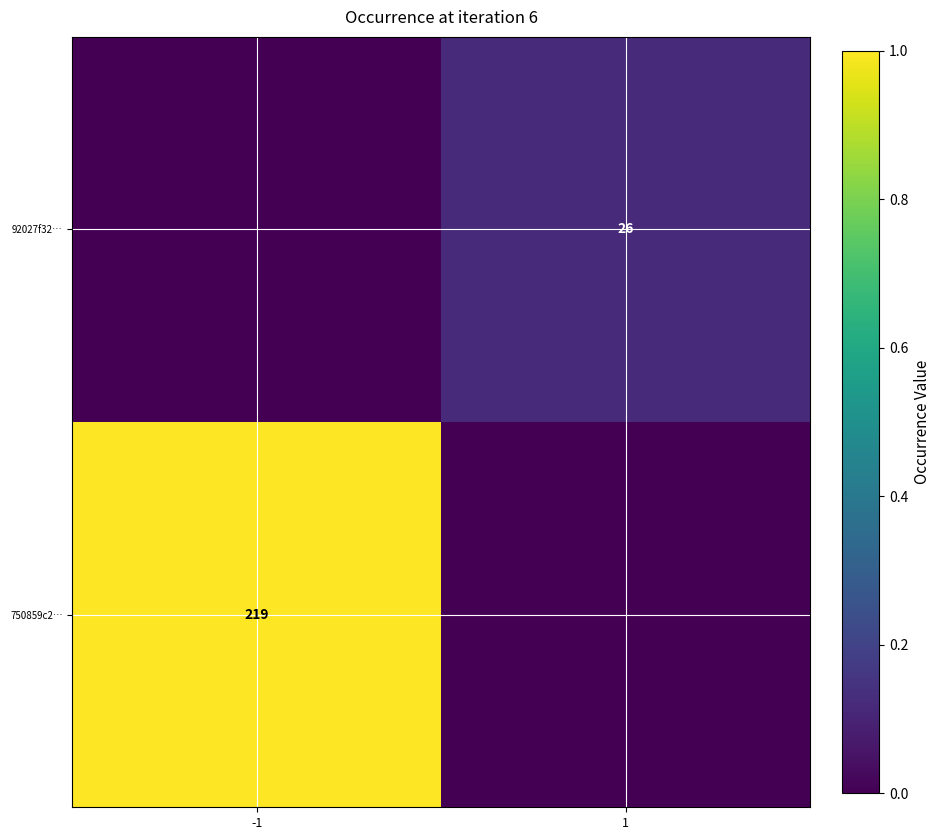

The 750859c2… series shows 44 at -1. True or false?

False